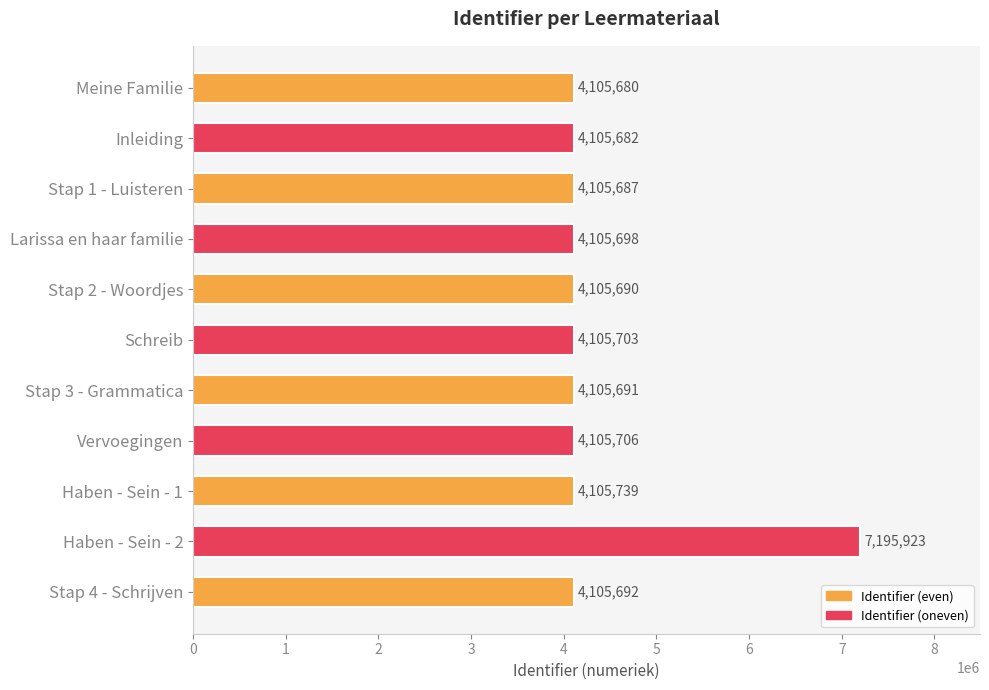

Which category has the highest value across all series?

Haben - Sein - 2